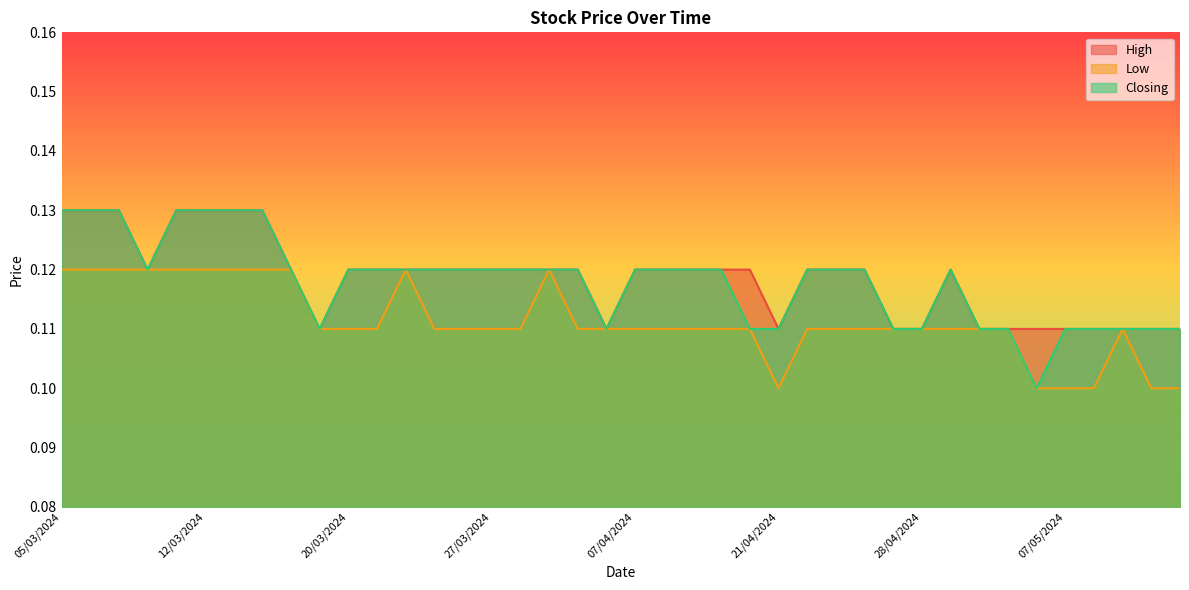

At 29/04/2024, list the series in order from smallest to largest.

Low, High, Closing